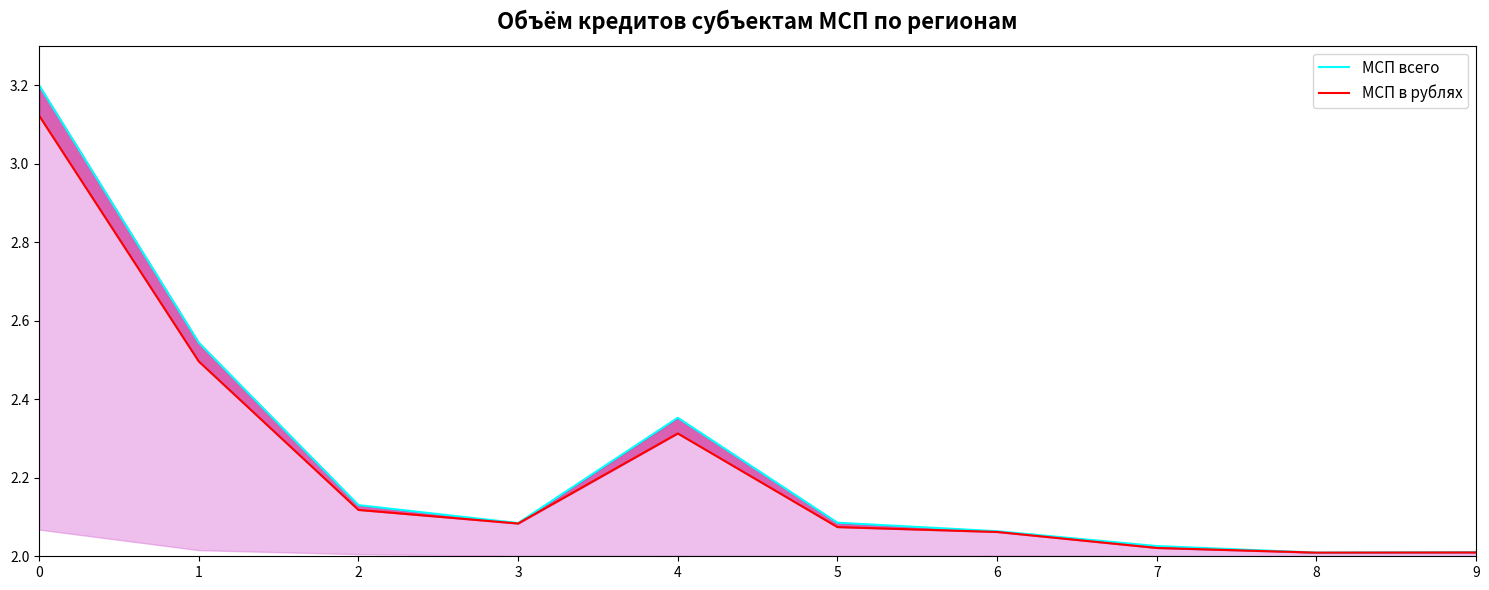

Which series has the largest range (max minus min)?

МСП всего